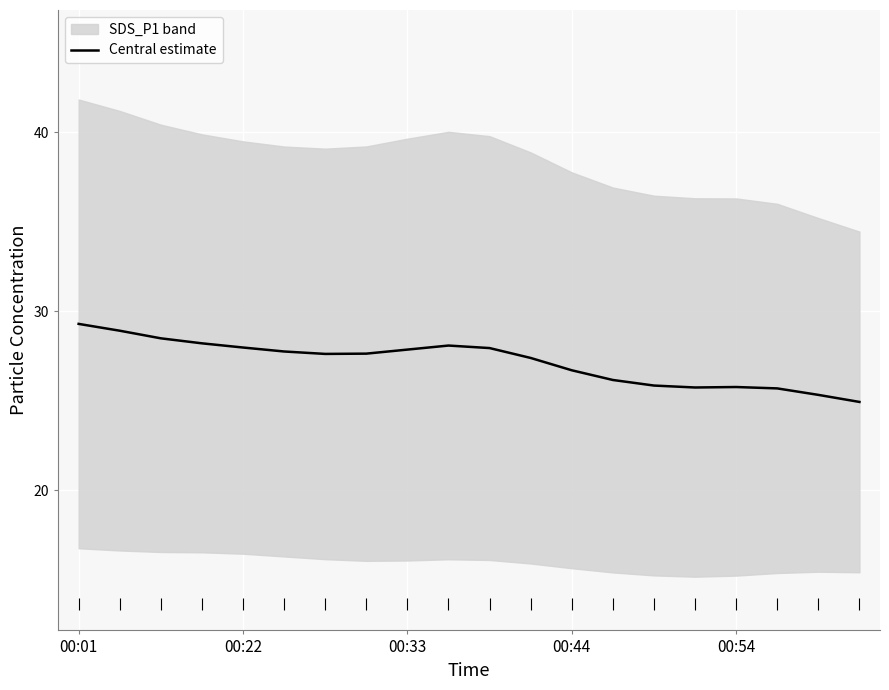

The value at 19 is 24.9. True or false?

True